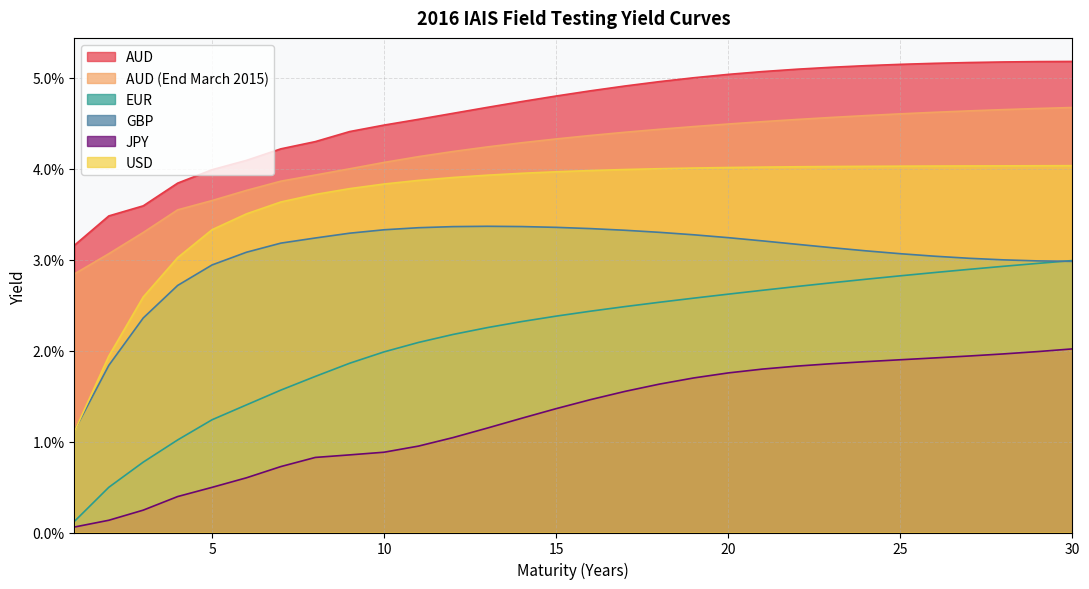

Reading left to right, extract all data points from this chart.

AUD: 1=0.0	2=0.0	3=0.0	4=0.0	5=0.0	6=0.0	7=0.0	8=0.0	9=0.0	10=0.0	11=0.0	12=0.0	13=0.0	14=0.0	15=0.0	16=0.0	17=0.0	18=0.0	19=0.1	20=0.1	21=0.1	22=0.1	23=0.1	24=0.1	25=0.1	26=0.1	27=0.1	28=0.1	29=0.1	30=0.1
AUD (End March 2015): 1=0.0	2=0.0	3=0.0	4=0.0	5=0.0	6=0.0	7=0.0	8=0.0	9=0.0	10=0.0	11=0.0	12=0.0	13=0.0	14=0.0	15=0.0	16=0.0	17=0.0	18=0.0	19=0.0	20=0.0	21=0.0	22=0.0	23=0.0	24=0.0	25=0.0	26=0.0	27=0.0	28=0.0	29=0.0	30=0.0
EUR: 1=0.0	2=0.0	3=0.0	4=0.0	5=0.0	6=0.0	7=0.0	8=0.0	9=0.0	10=0.0	11=0.0	12=0.0	13=0.0	14=0.0	15=0.0	16=0.0	17=0.0	18=0.0	19=0.0	20=0.0	21=0.0	22=0.0	23=0.0	24=0.0	25=0.0	26=0.0	27=0.0	28=0.0	29=0.0	30=0.0
GBP: 1=0.0	2=0.0	3=0.0	4=0.0	5=0.0	6=0.0	7=0.0	8=0.0	9=0.0	10=0.0	11=0.0	12=0.0	13=0.0	14=0.0	15=0.0	16=0.0	17=0.0	18=0.0	19=0.0	20=0.0	21=0.0	22=0.0	23=0.0	24=0.0	25=0.0	26=0.0	27=0.0	28=0.0	29=0.0	30=0.0
JPY: 1=0.0	2=0.0	3=0.0	4=0.0	5=0.0	6=0.0	7=0.0	8=0.0	9=0.0	10=0.0	11=0.0	12=0.0	13=0.0	14=0.0	15=0.0	16=0.0	17=0.0	18=0.0	19=0.0	20=0.0	21=0.0	22=0.0	23=0.0	24=0.0	25=0.0	26=0.0	27=0.0	28=0.0	29=0.0	30=0.0
USD: 1=0.0	2=0.0	3=0.0	4=0.0	5=0.0	6=0.0	7=0.0	8=0.0	9=0.0	10=0.0	11=0.0	12=0.0	13=0.0	14=0.0	15=0.0	16=0.0	17=0.0	18=0.0	19=0.0	20=0.0	21=0.0	22=0.0	23=0.0	24=0.0	25=0.0	26=0.0	27=0.0	28=0.0	29=0.0	30=0.0